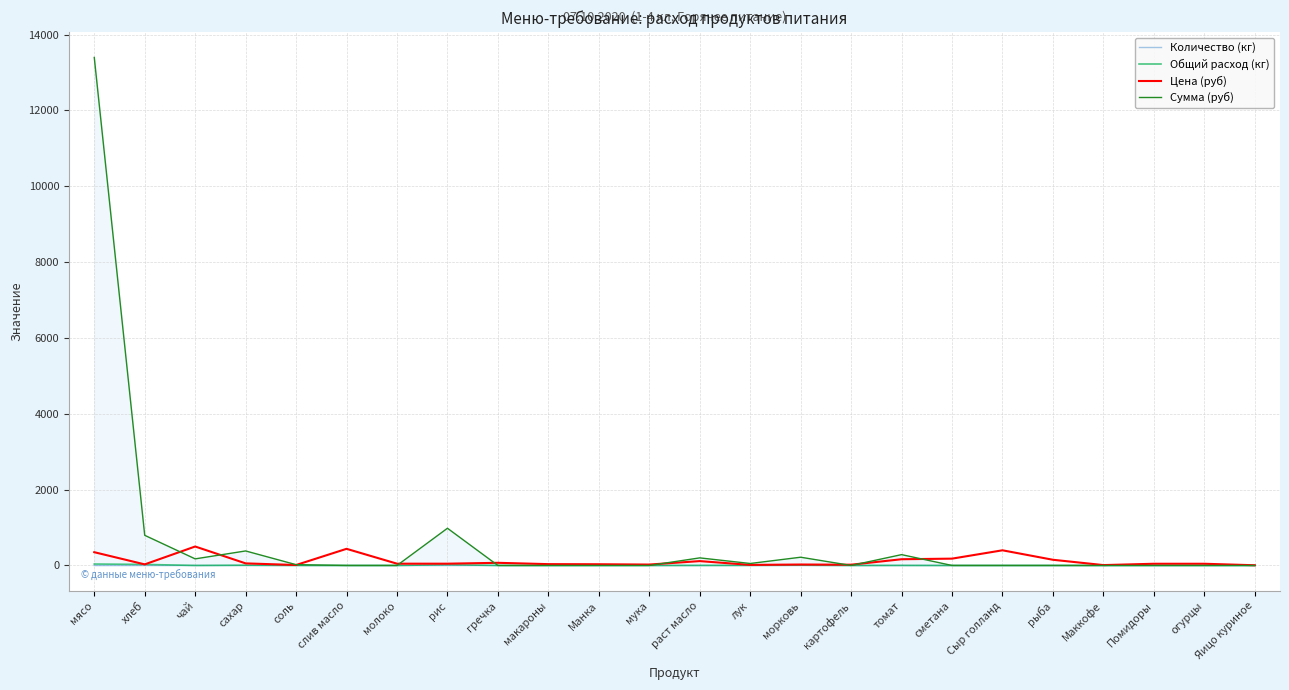

Which category has the highest value in the Сумма (руб) series?

мясо